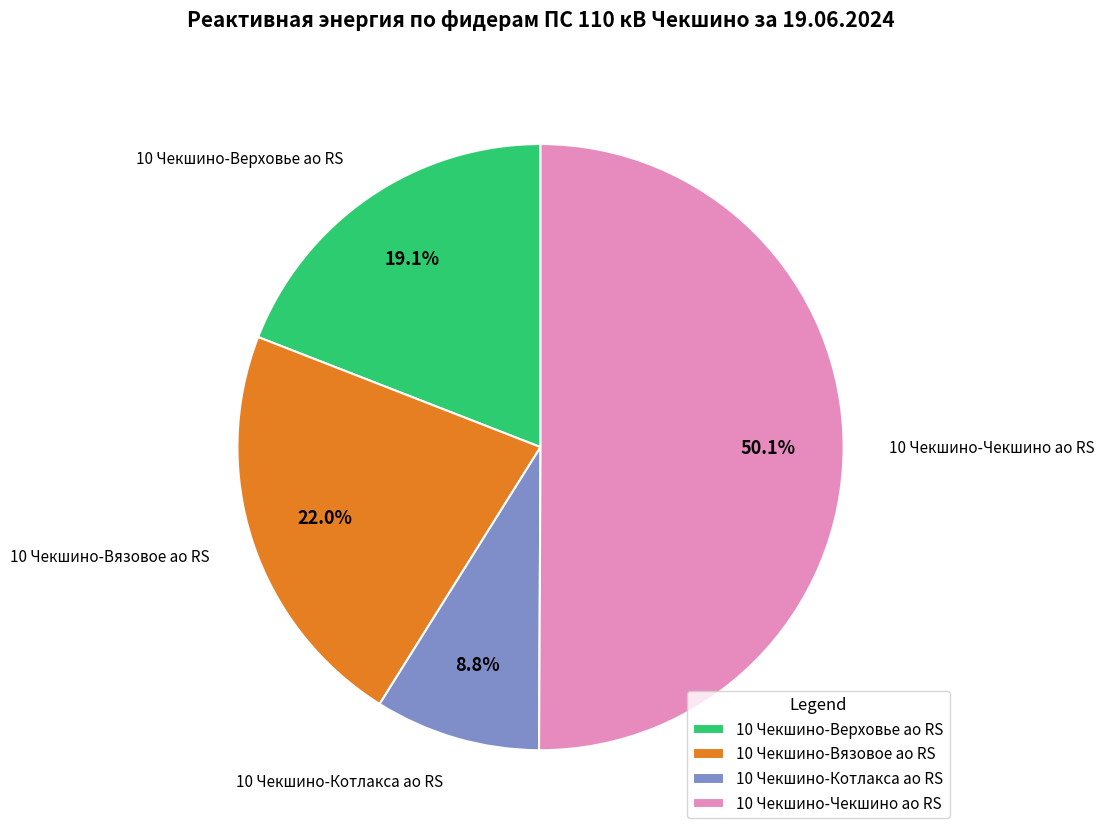

To the nearest percent, what percentage of the pie is 10 Чекшино-Вязовое ао RS?

22%